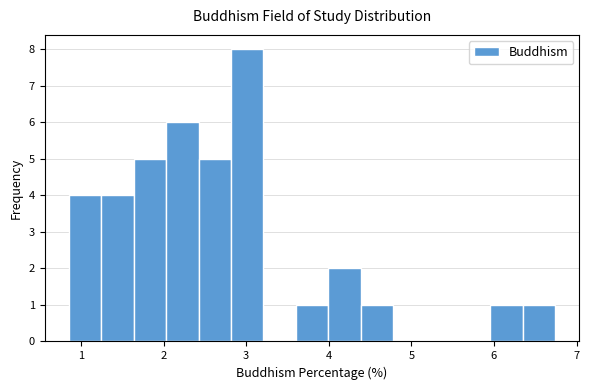

Around what value on the x-axis is the tallest bar? Give the approximate position of its centre, as read against the axis.

3.0